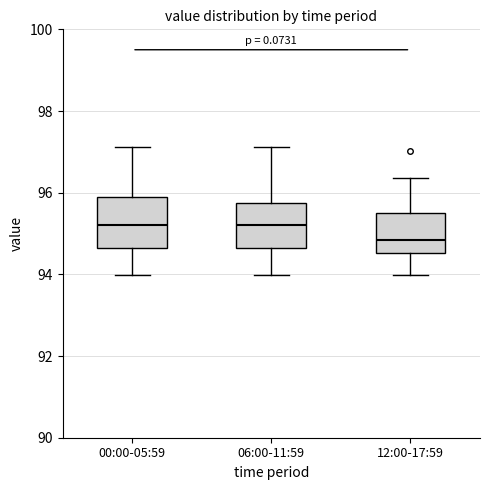

Reading left to right, transcribe this box plot: for each box, give where its median line is, the range the box spans, and where its two whiskers end, as read against the y-axis. The values are not printed on the chart, so give them approximately, as read against the axis.

00:00-05:59: median 95.2, box 94.6 to 95.8, whiskers 94.0 to 97.2
06:00-11:59: median 95.2, box 94.6 to 95.8, whiskers 94.0 to 97.2
12:00-17:59: median 94.8, box 94.6 to 95.6, whiskers 94.0 to 96.4